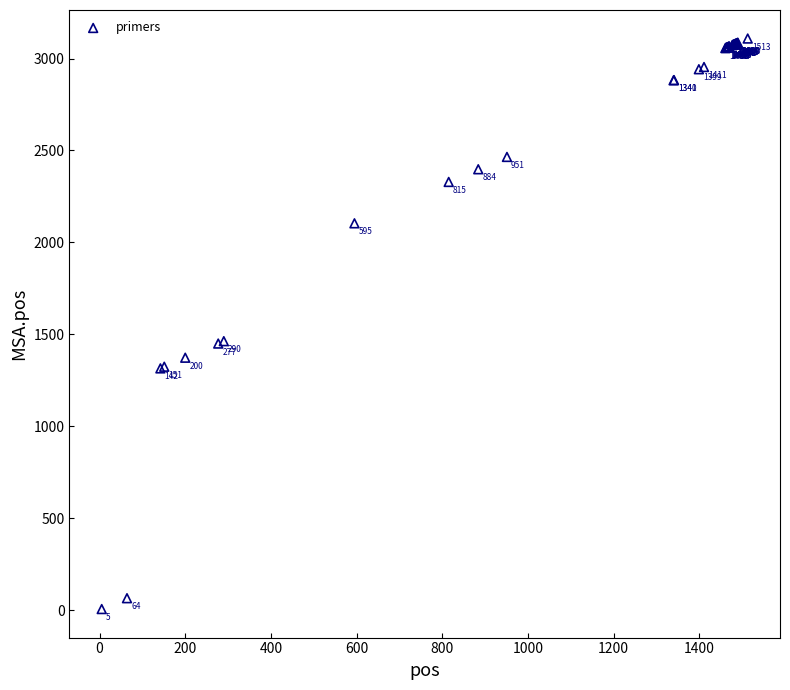

What Y value in the scatter plot is closest to 1557?

1463